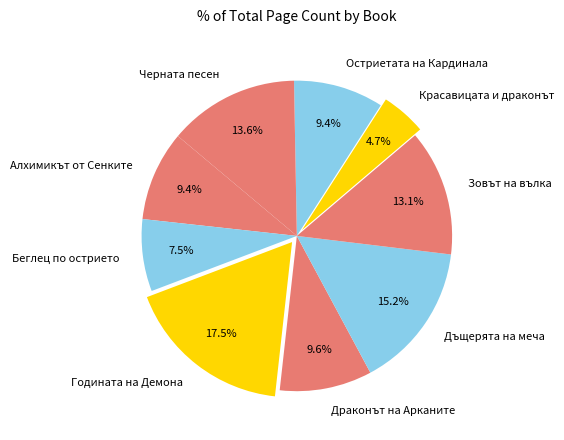

Is the sum of Дъщерята на меча and Драконът на Арканите greater than half?

No